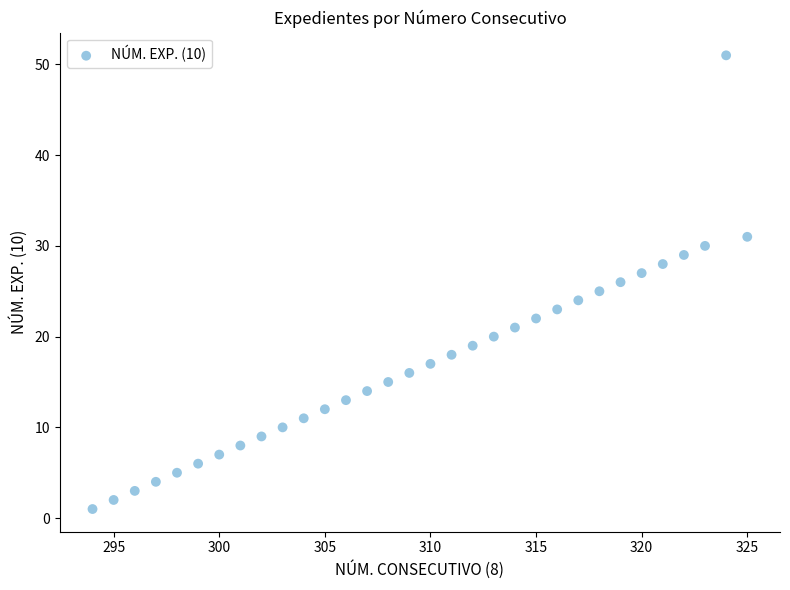

What is the range of Y values (max minus min)?

50